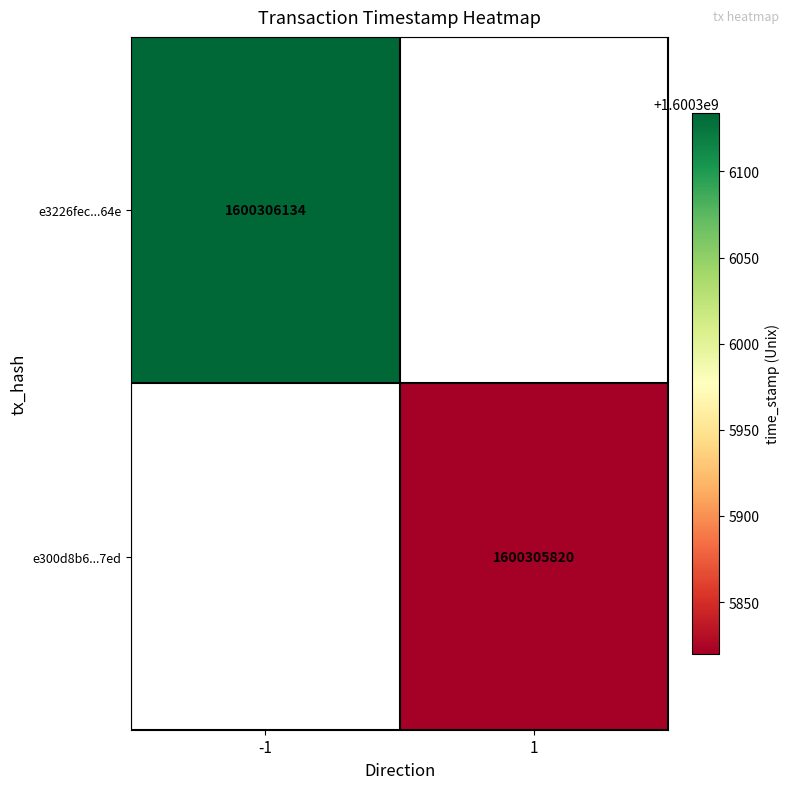

List the series in order of their peak value, lowest first.

e300d8b6d283b9e103c4702b7ee1b6c9f2b67ed, e3226fec711413c34f017174da1ba0f87be764e